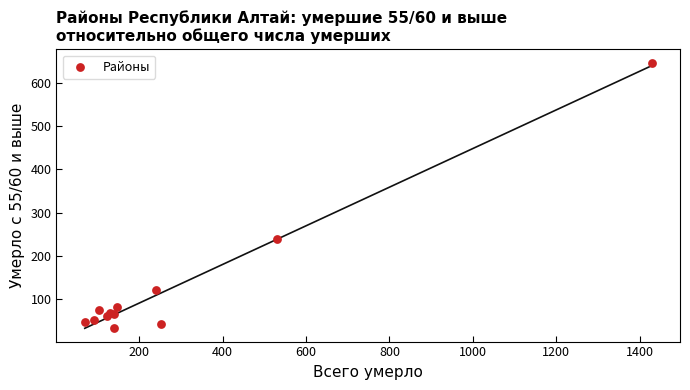

What Y value in the scatter plot is closest to 340?

239